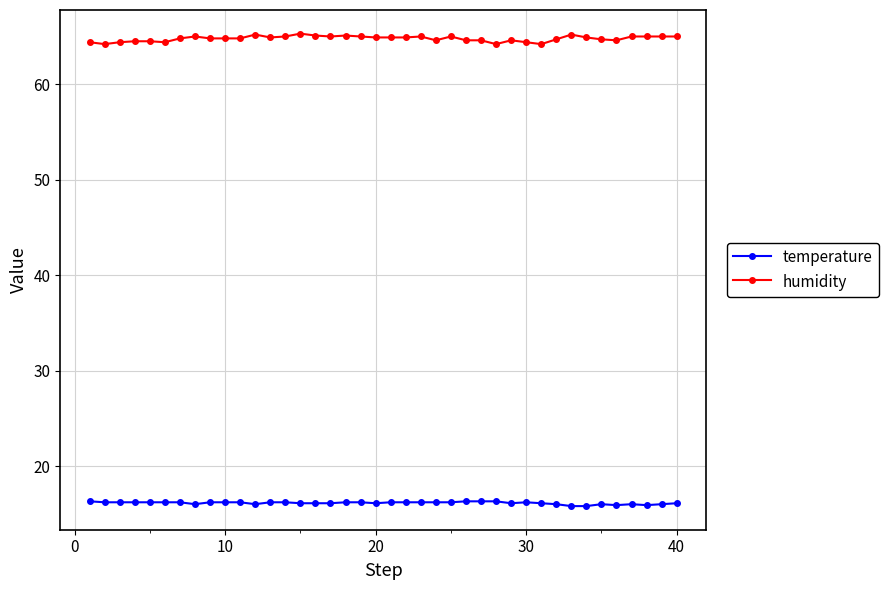

What is the value of the temperature point at the 21st from the left?

16.2